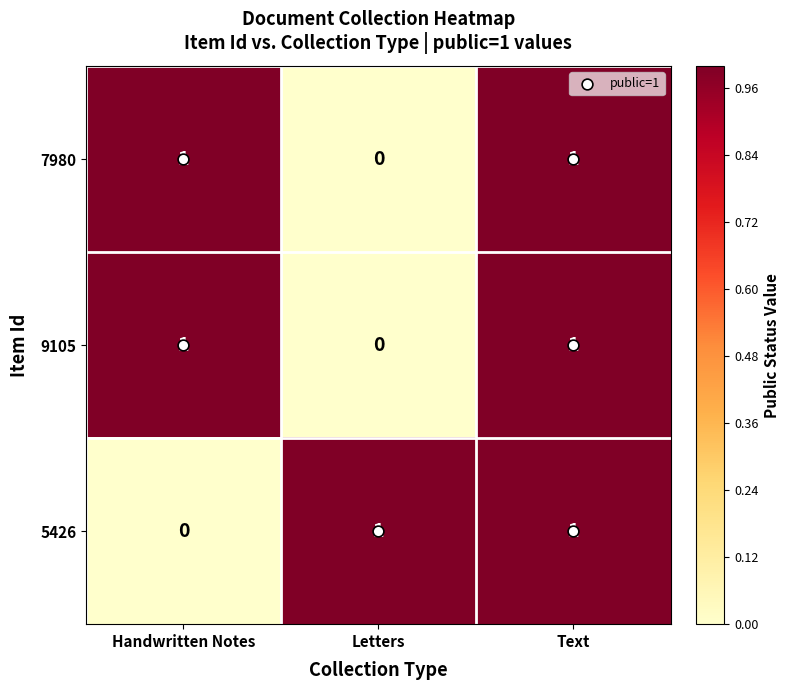

The value of 7980 at Handwritten Notes is 1. True or false?

True